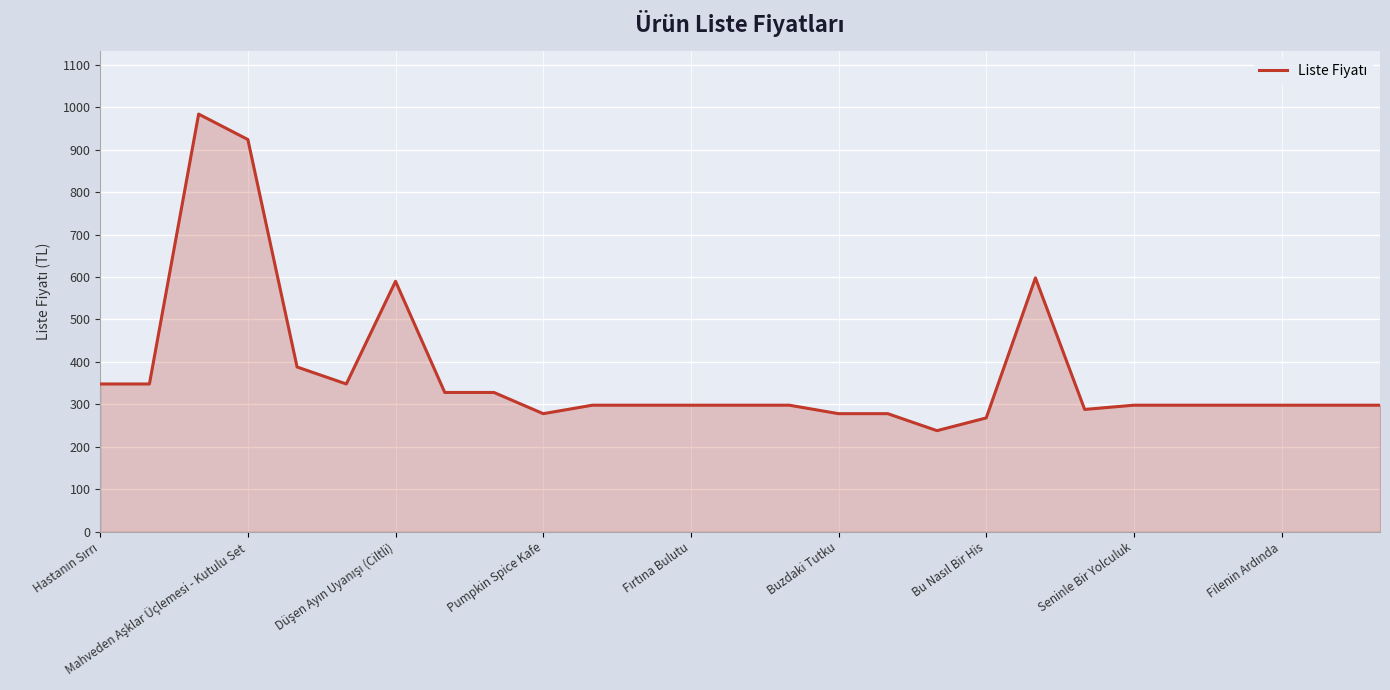

What is the smallest value displayed?

238